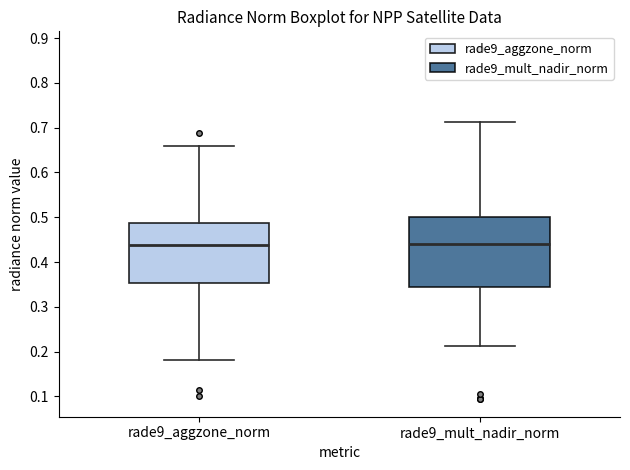

Comparing the boxes themselves (not the whiskers), which one is the tallest?

rade9_mult_nadir_norm